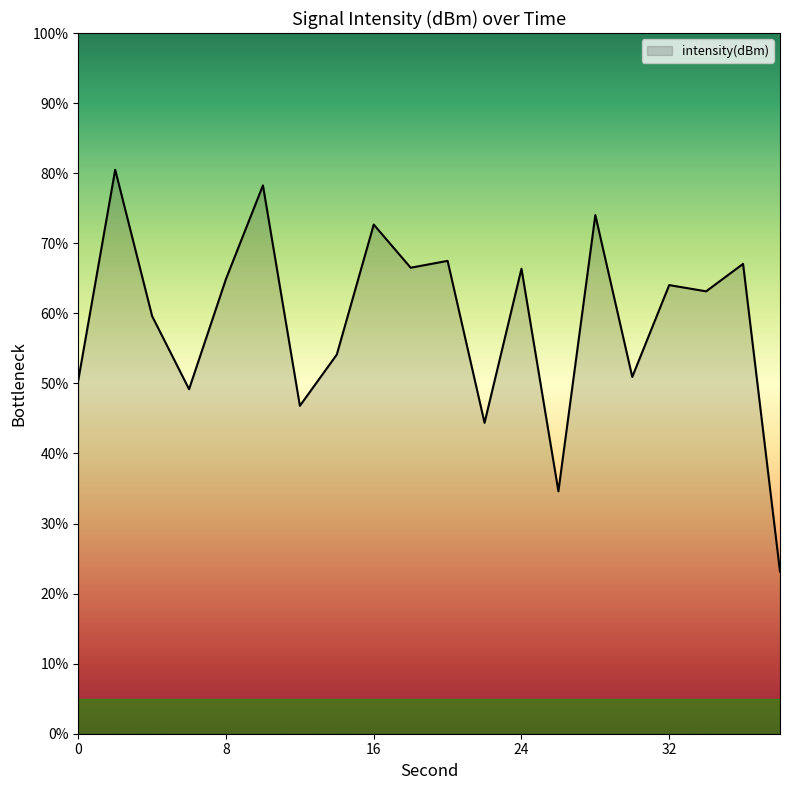

What is the difference between the maximum and minimum values?

57.3